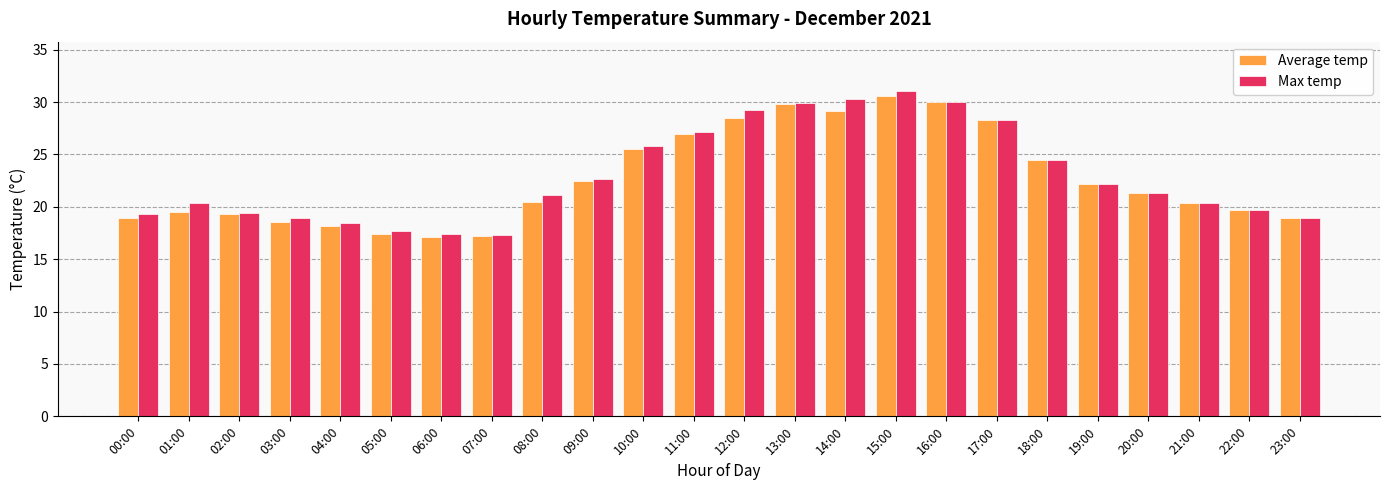

What is the difference between the highest and lowest values at 00:00?

0.4